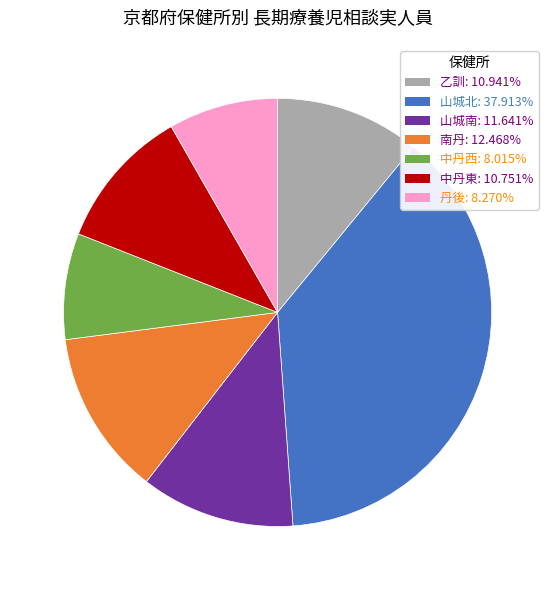

Do 中丹西 and 乙訓 together represent more than half of the pie?

No